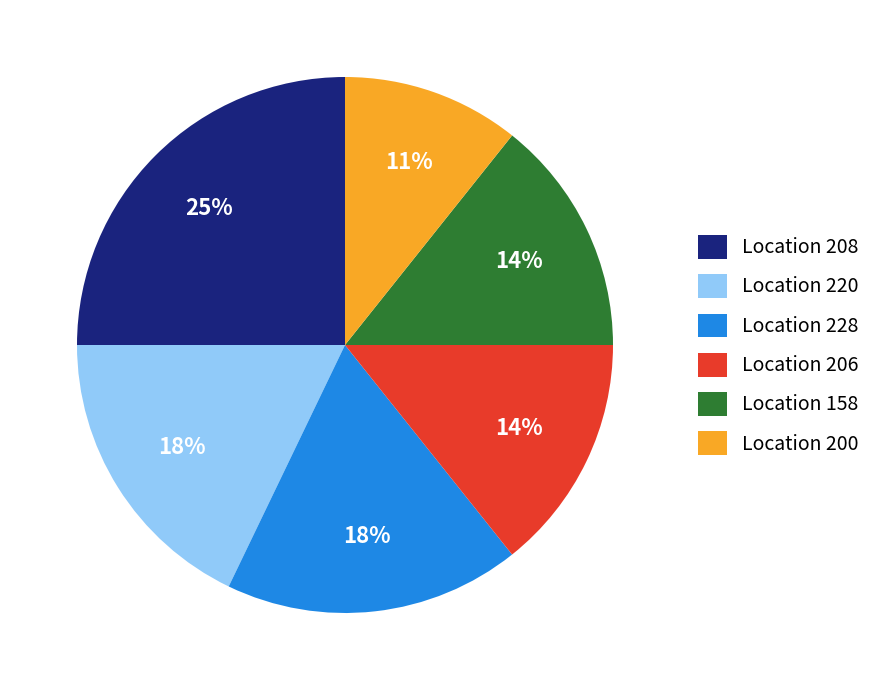

To the nearest percent, what is the average slice percentage?

17%